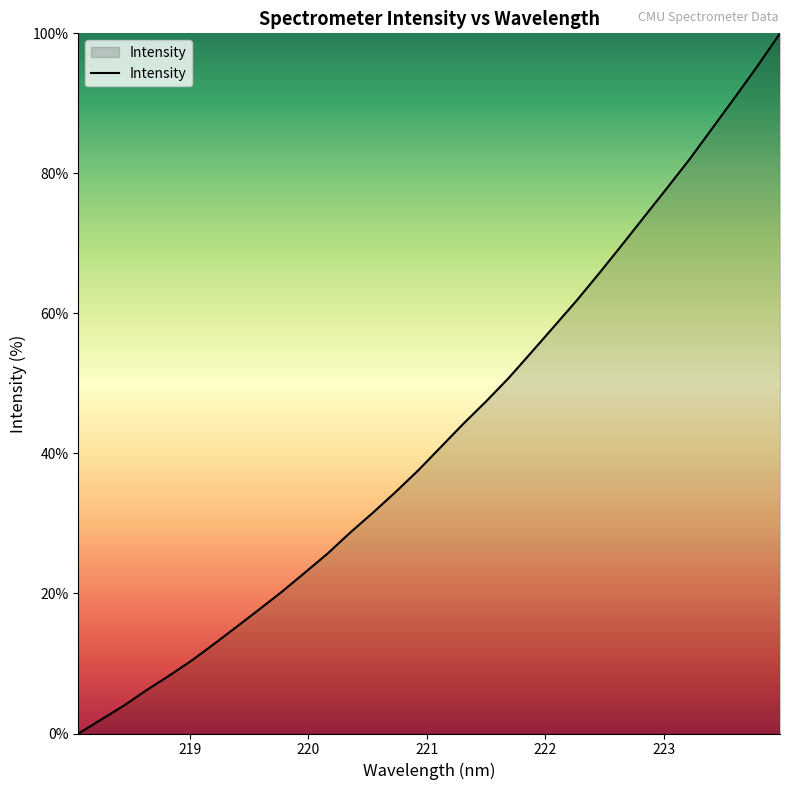

What is the maximum value shown in the chart?

100.0